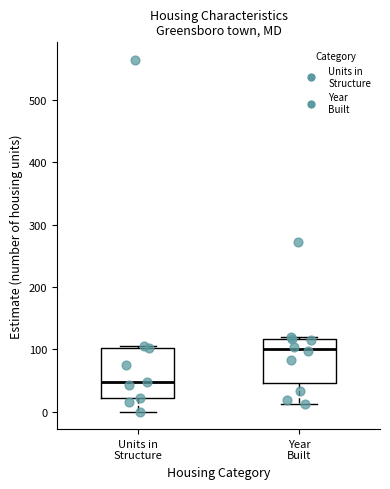

Which box's median line is the lowest?

Units in Structure